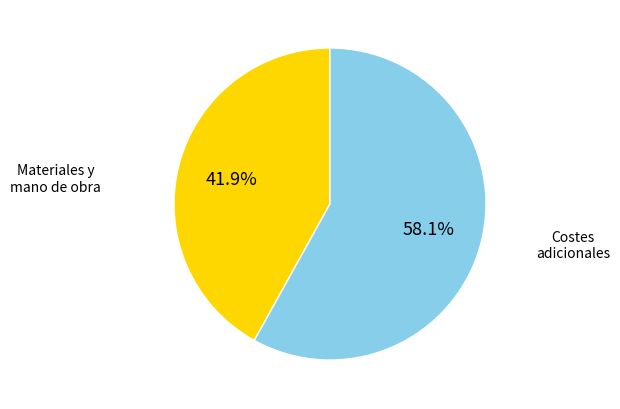

How many segments does this pie chart have?

2